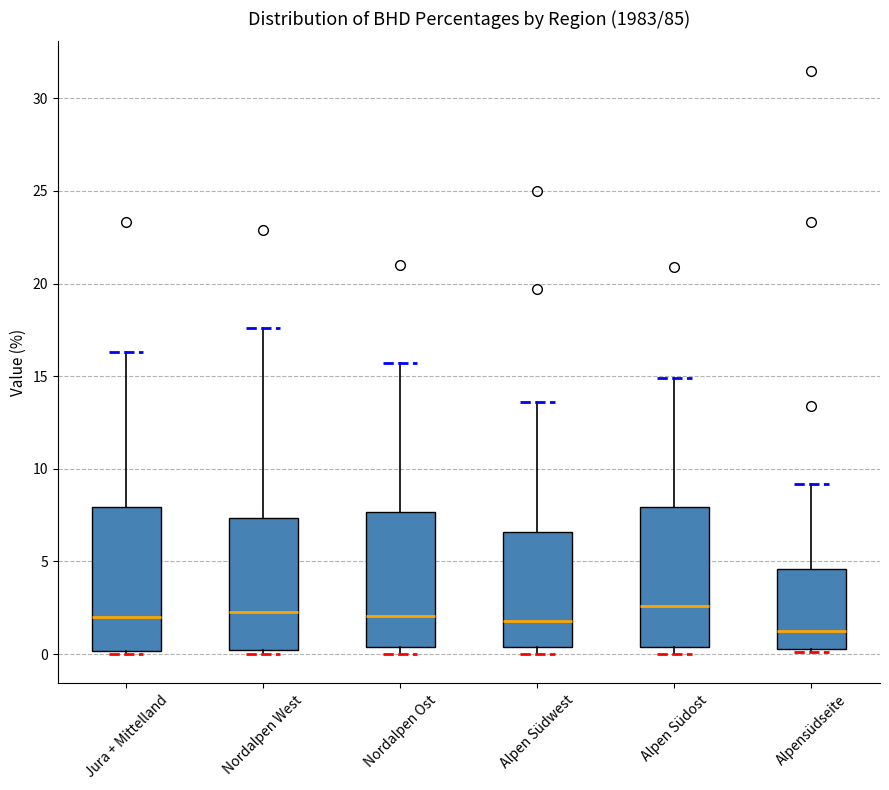

Reading left to right, transcribe this box plot: for each box, give where its median line is, the range the box spans, and where its two whiskers end, as read against the y-axis. The values are not printed on the chart, so give them approximately, as read against the axis.

Jura + Mittelland: median 2.0, box 0.0 to 8.0, whiskers 0.0 (just below the box's lower edge) to 16.5
Nordalpen West: median 2.5, box 0.0 to 7.5, whiskers 0.0 (just below the box's lower edge) to 17.5
Nordalpen Ost: median 2.0, box 0.5 to 7.5, whiskers 0.0 to 15.5
Alpen Südwest: median 2.0, box 0.5 to 6.5, whiskers 0.0 to 13.5
Alpen Südost: median 2.5, box 0.5 to 8.0, whiskers 0.0 to 15.0
Alpensüdseite: median 1.5, box 0.5 to 4.5, whiskers 0.0 to 9.0